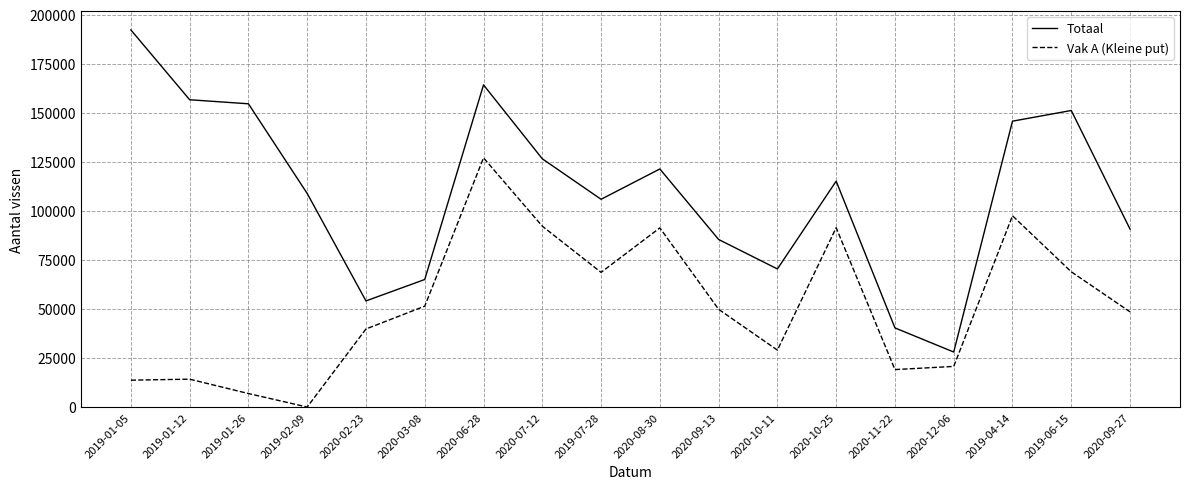

True or false: Totaal and Vak A (Kleine put) intersect in this chart.

False